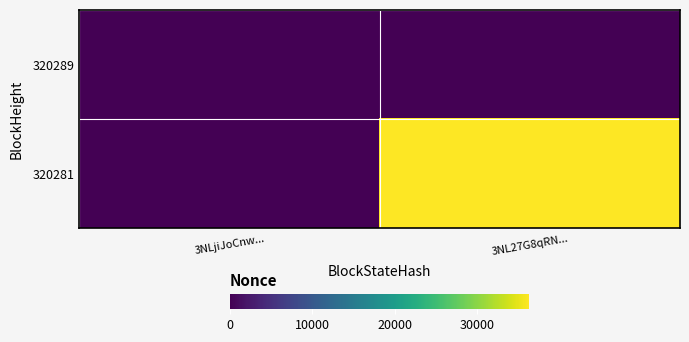

Which series has the largest total across all categories?

320281